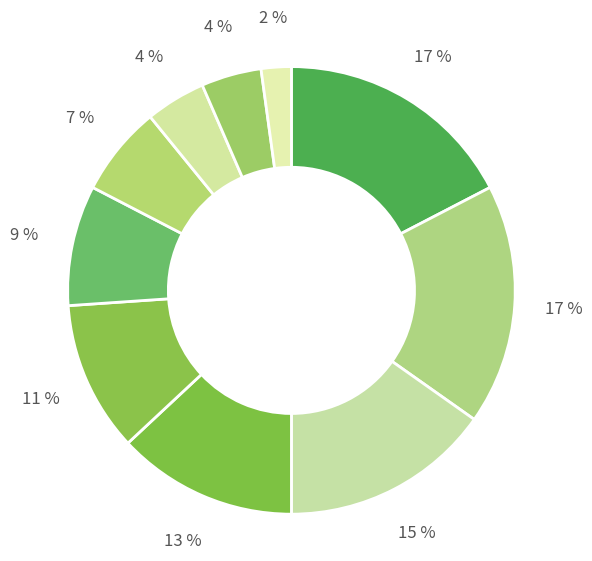

Rank the categories by value from lowest to highest.

ALL OTHERS, AAC, WCC, Pac-12, MWC, Big East, ACC, SEC, Big 10, Big 12